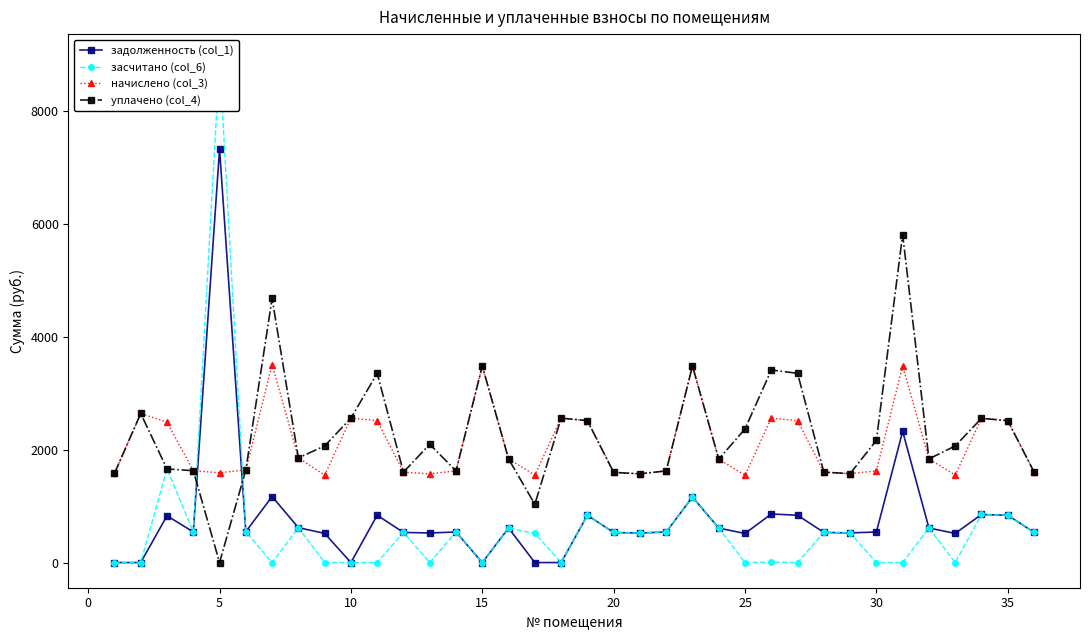

True or false: задолженность (col_1) and уплачено (col_4) cross at least once.

True